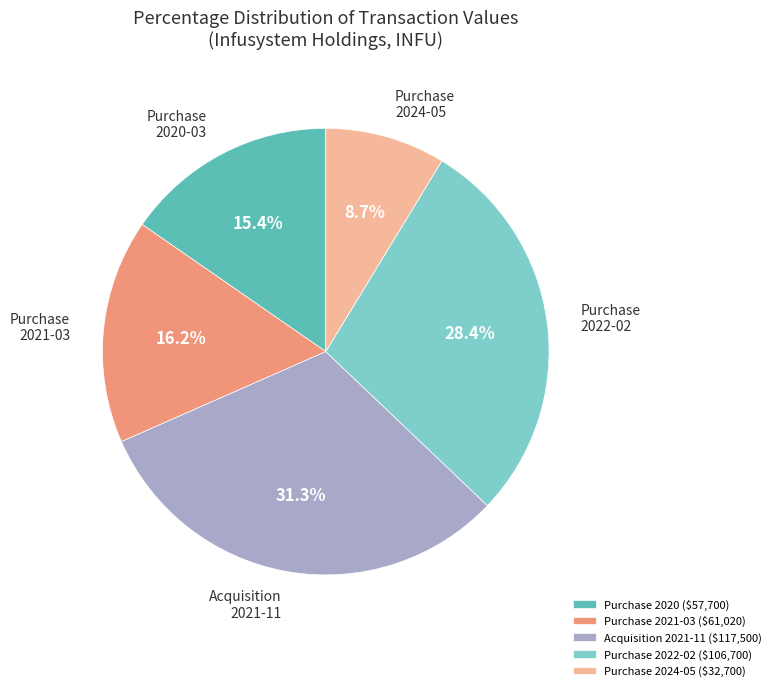

How much of the chart is everything except Purchase 2021-03 ($61,020)?

83.8%